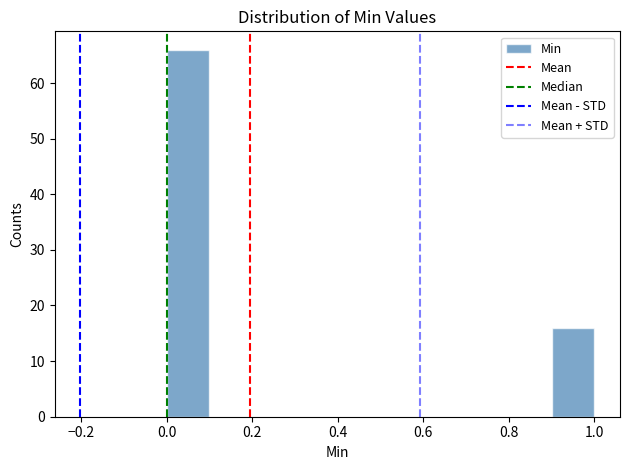

Over which range of the x-axis is the bar tallest?

0.0 to 0.1